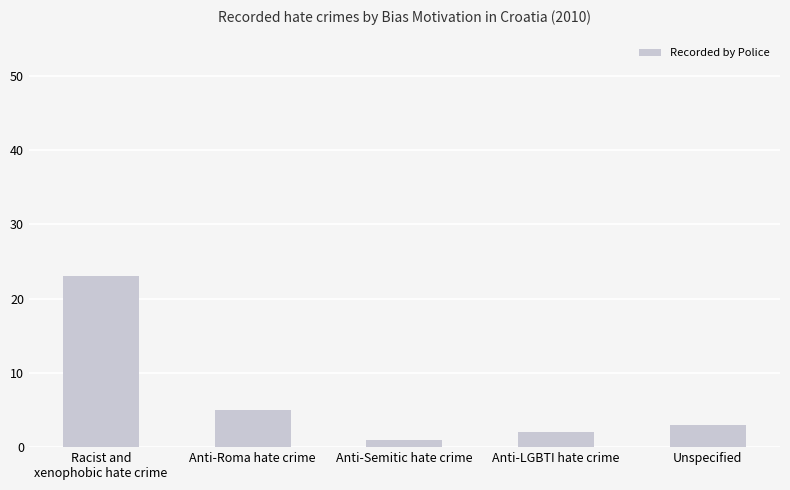

What is the smallest value displayed?

1